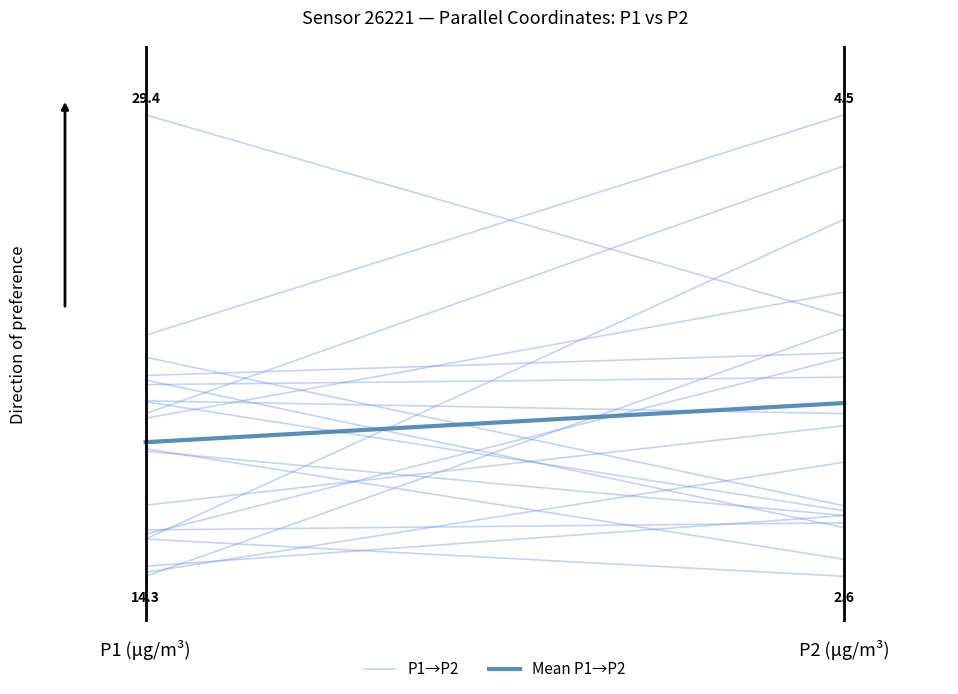

How many data points does each series have?

2